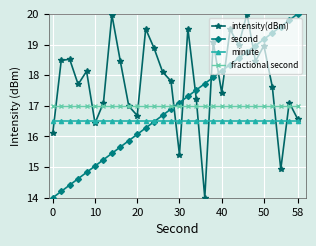

How many data points in second are above 17?

15